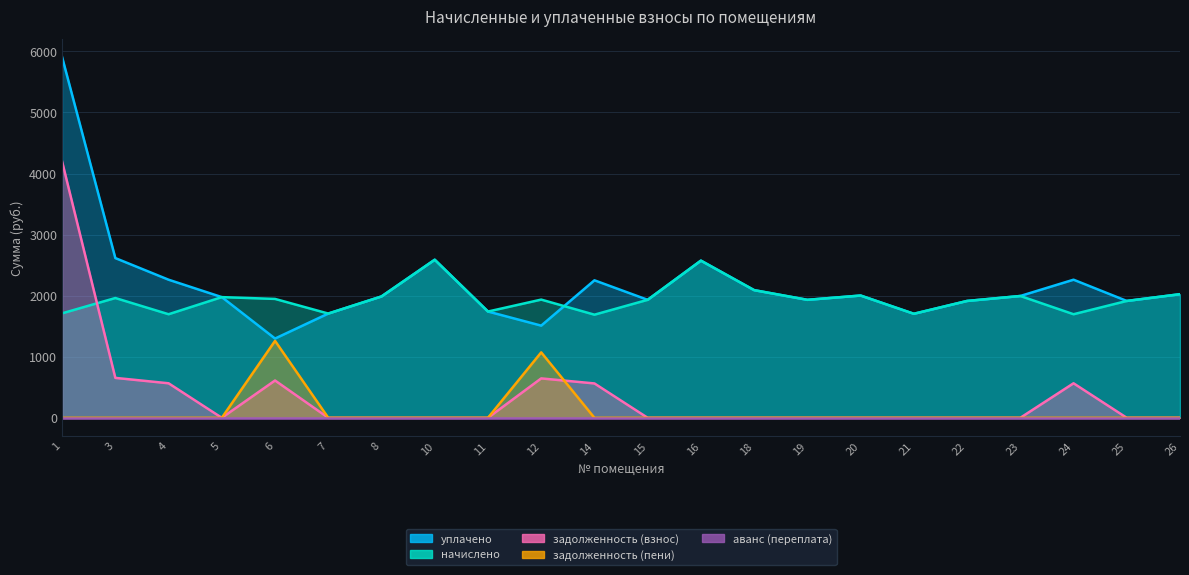

Is it true that уплачено equals 1600.4 at 10?

False